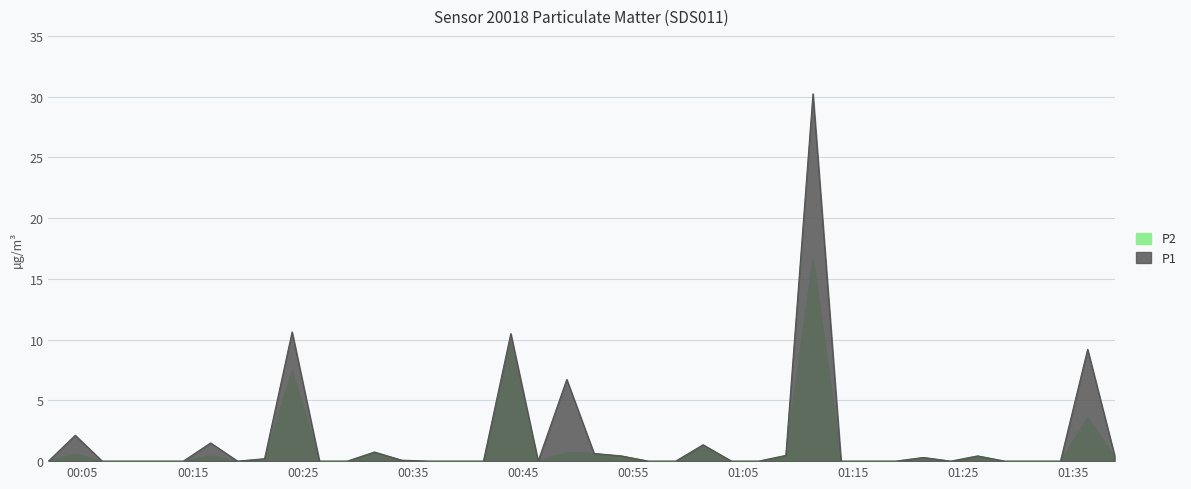

What is the label of the 30th point from the right?

2022-11-27T00:26:31